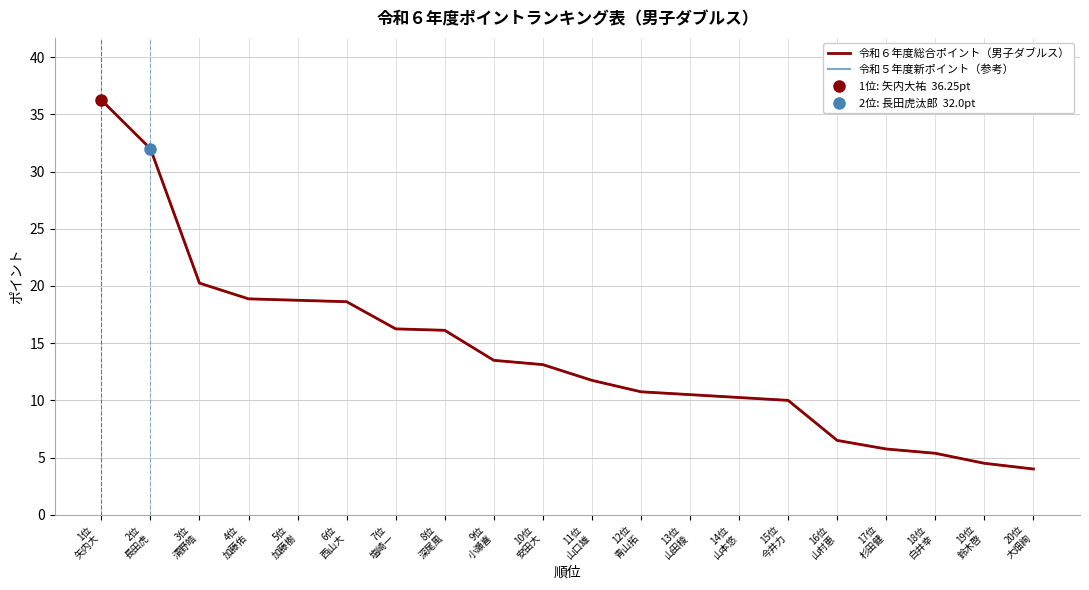

How many distinct data groups are displayed?

2